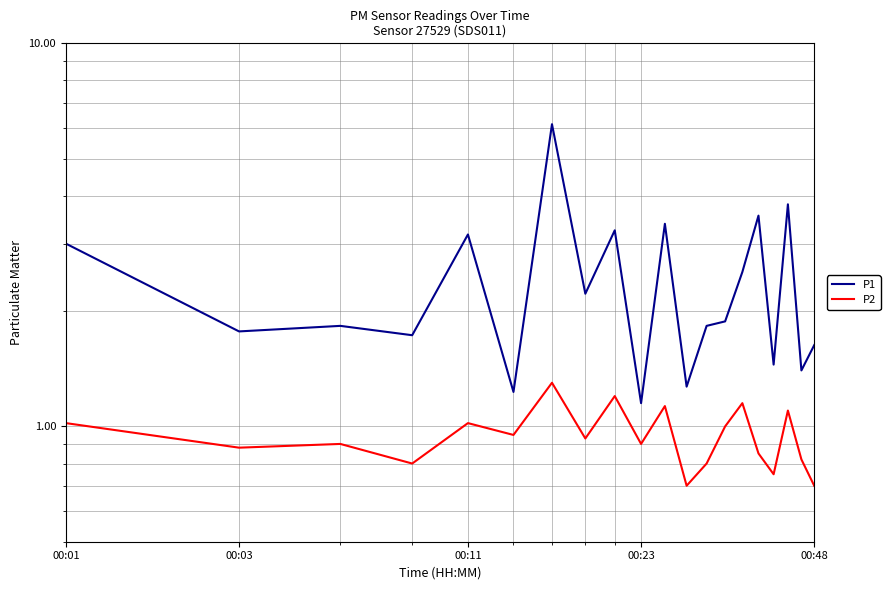

What is the sum of all P1 values?

48.2